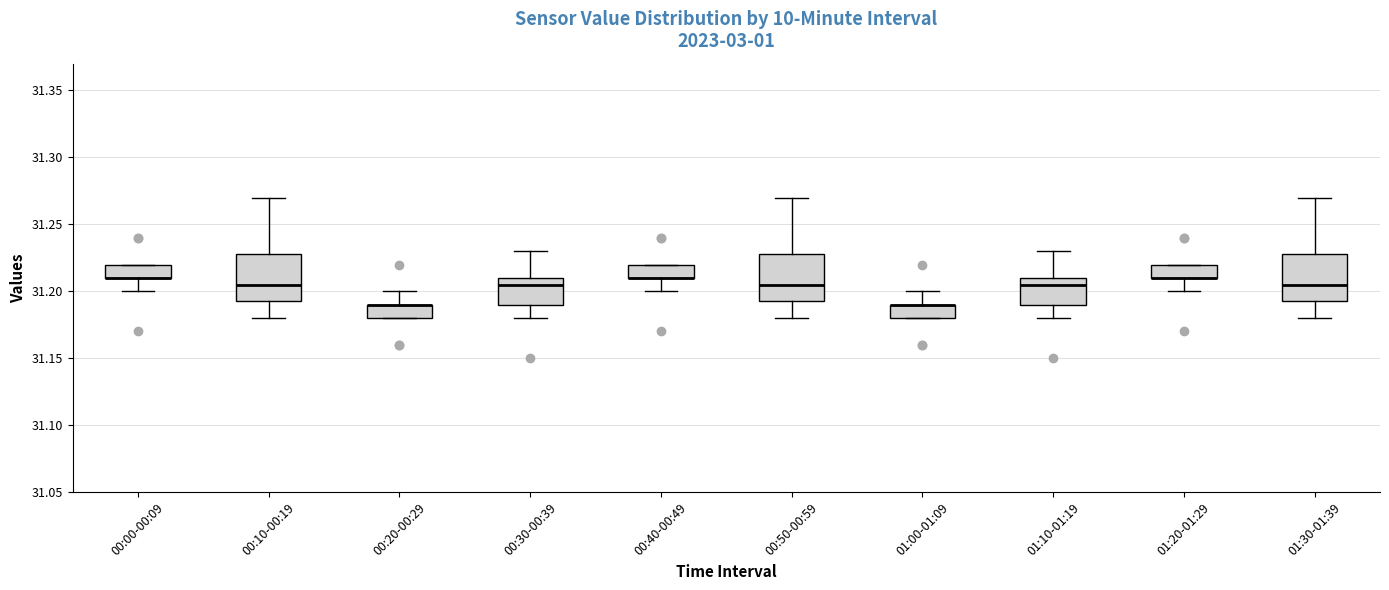

Reading left to right, transcribe this box plot: for each box, give where its median line is, the range the box spans, and where its two whiskers end, as read against the y-axis. The values are not printed on the chart, so give them approximately, as read against the axis.

00:00-00:09: median 31.210 (drawn on the box's lower edge), box 31.210 to 31.220, whiskers 31.200 to 31.220
00:10-00:19: median 31.205, box 31.195 to 31.230, whiskers 31.180 to 31.270
00:20-00:29: median 31.190 (drawn on the box's upper edge), box 31.180 to 31.190, whiskers 31.180 to 31.200
00:30-00:39: median 31.205, box 31.190 to 31.210, whiskers 31.180 to 31.230
00:40-00:49: median 31.210 (drawn on the box's lower edge), box 31.210 to 31.220, whiskers 31.200 to 31.220
00:50-00:59: median 31.205, box 31.195 to 31.230, whiskers 31.180 to 31.270
01:00-01:09: median 31.190 (drawn on the box's upper edge), box 31.180 to 31.190, whiskers 31.180 to 31.200
01:10-01:19: median 31.205, box 31.190 to 31.210, whiskers 31.180 to 31.230
01:20-01:29: median 31.210 (drawn on the box's lower edge), box 31.210 to 31.220, whiskers 31.200 to 31.220
01:30-01:39: median 31.205, box 31.195 to 31.230, whiskers 31.180 to 31.270